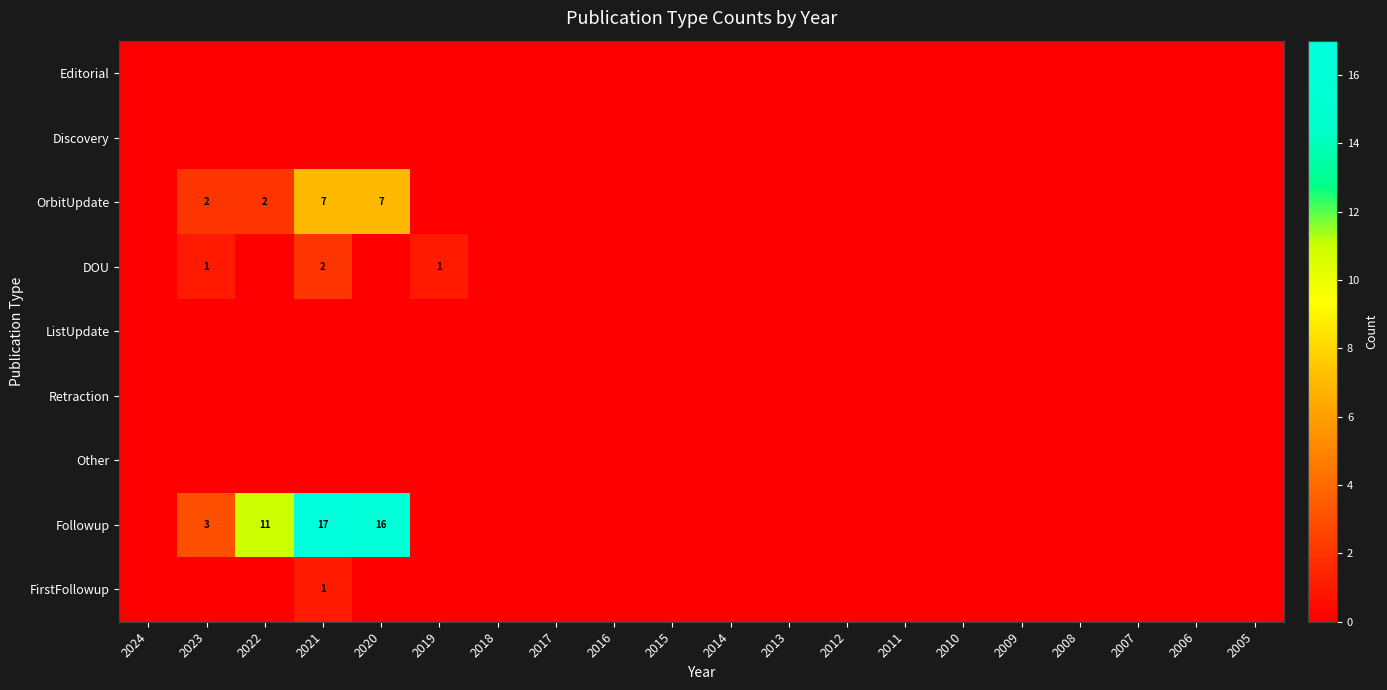

Which series has the largest range (max minus min)?

Followup